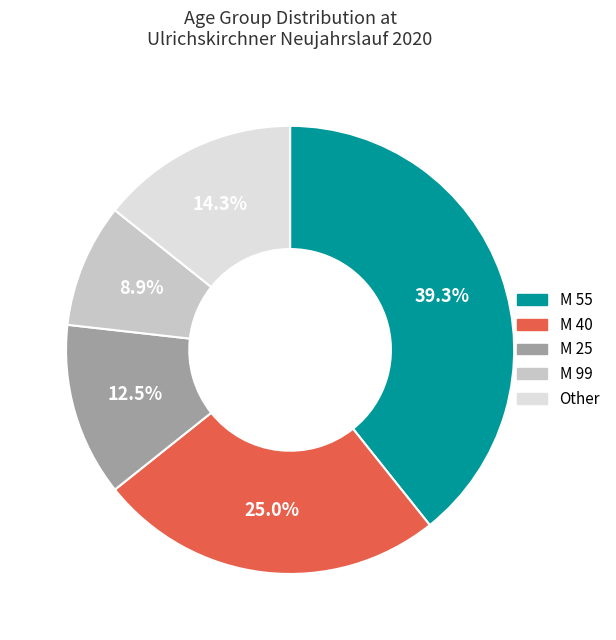

Approximately how many times larger is the value at Other compared to M 40?

0.6